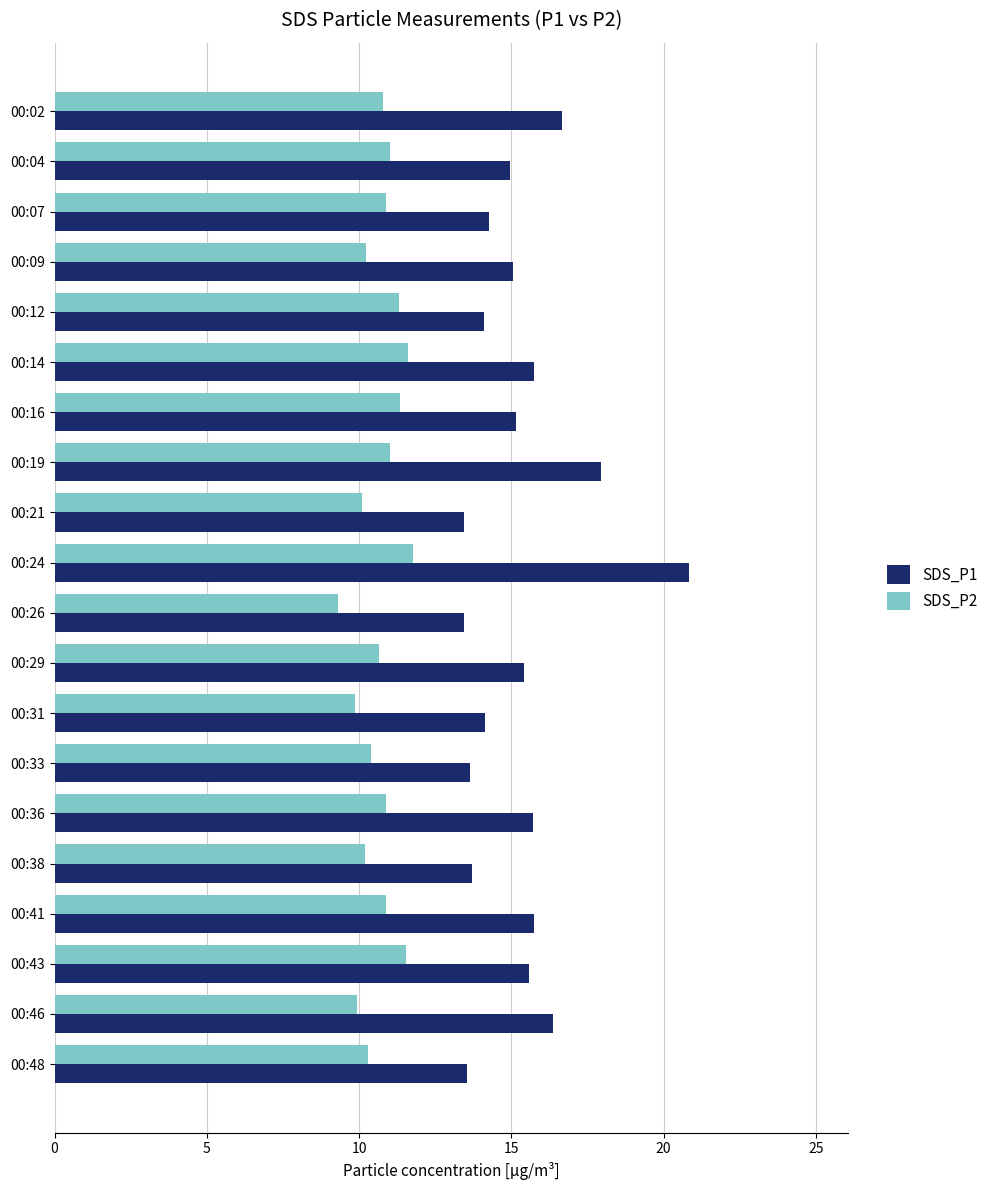

True or false: SDS_P1 has a value of 4.3 at 00:21.

False